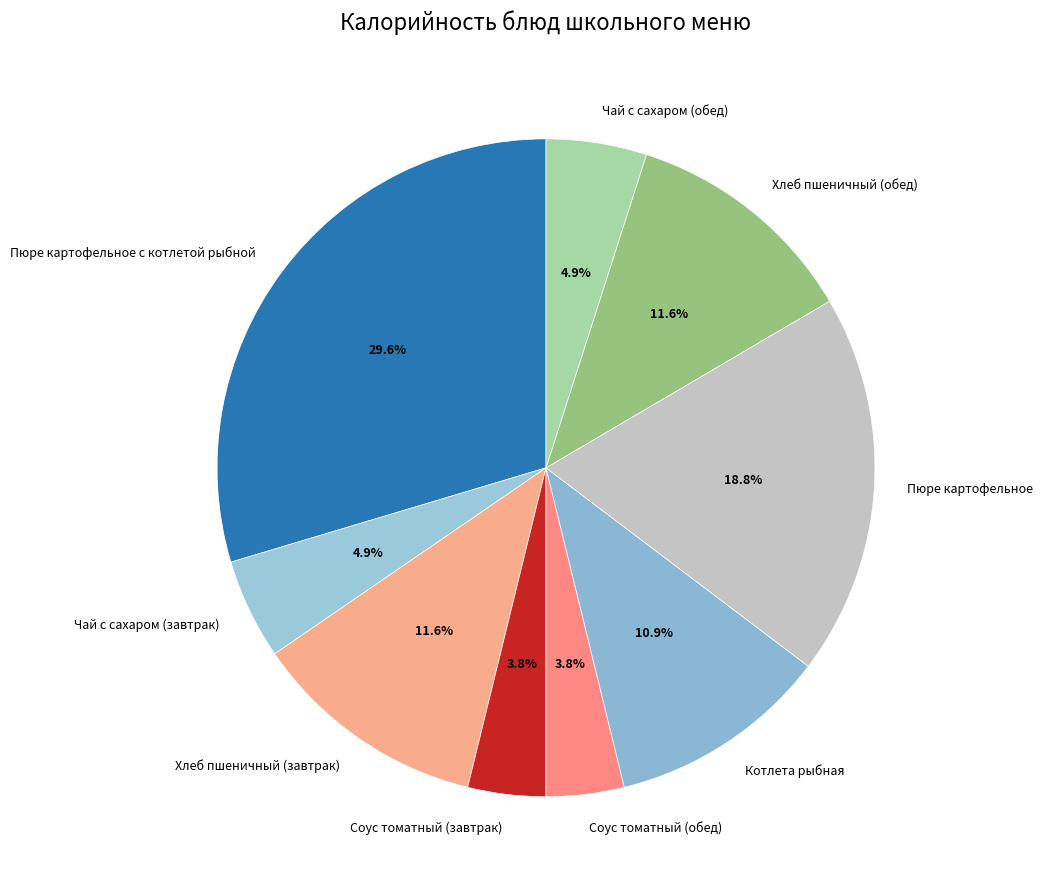

Which has a higher value, Хлеб пшеничный (обед) or Соус томатный (завтрак)?

Хлеб пшеничный (обед)